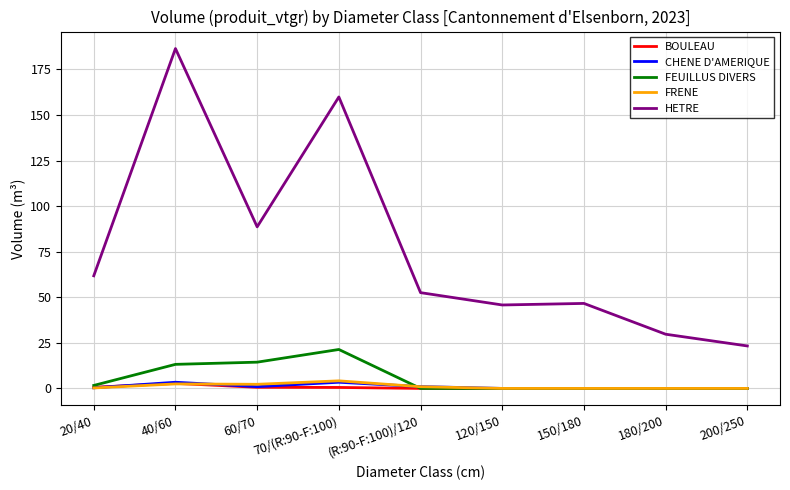

Which series has the largest total across all categories?

HETRE